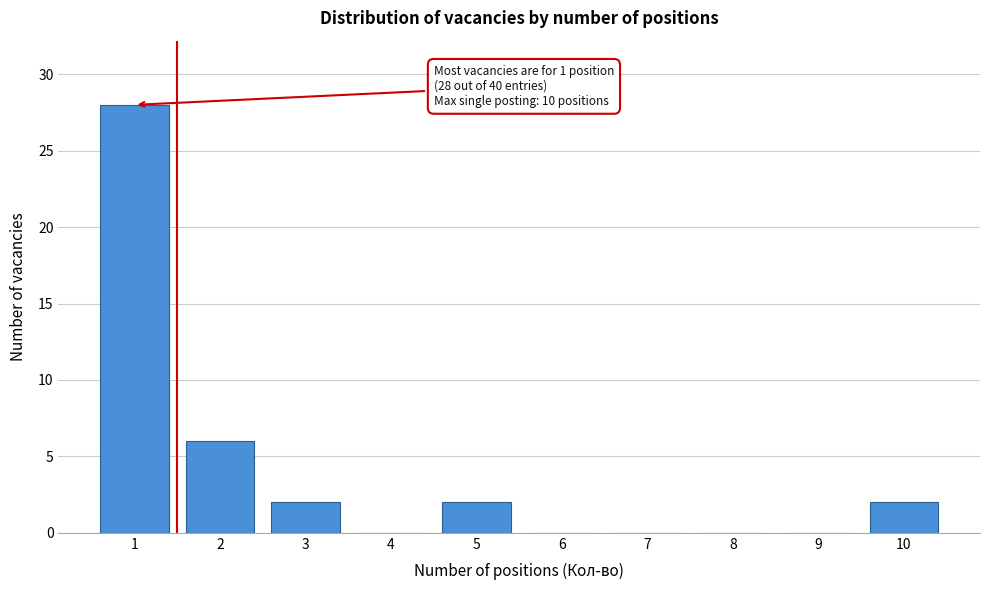

Reading left to right, list all the values displayed in this chart.

1=28	2=6	3=2	4=0	5=2	6=0	7=0	8=0	9=0	10=2